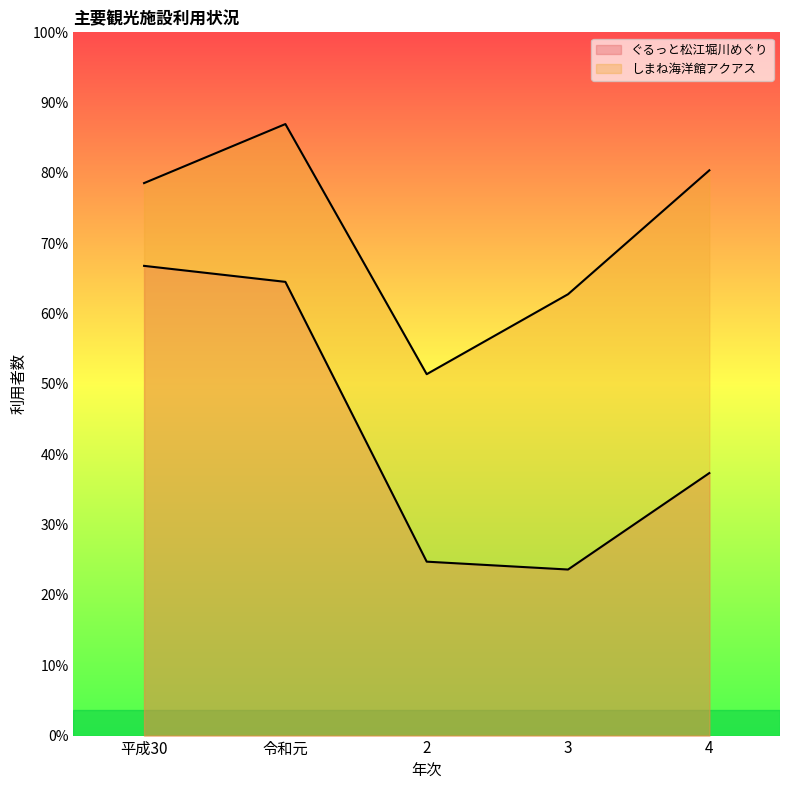

How many lines are shown in the chart?

2